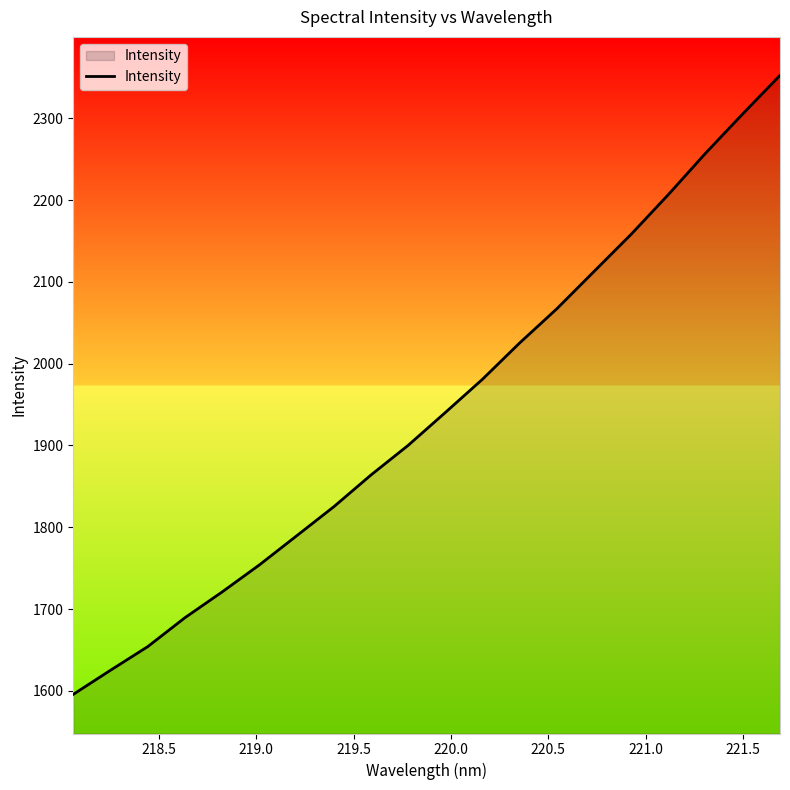

What is the difference between the maximum and minimum values?

756.7